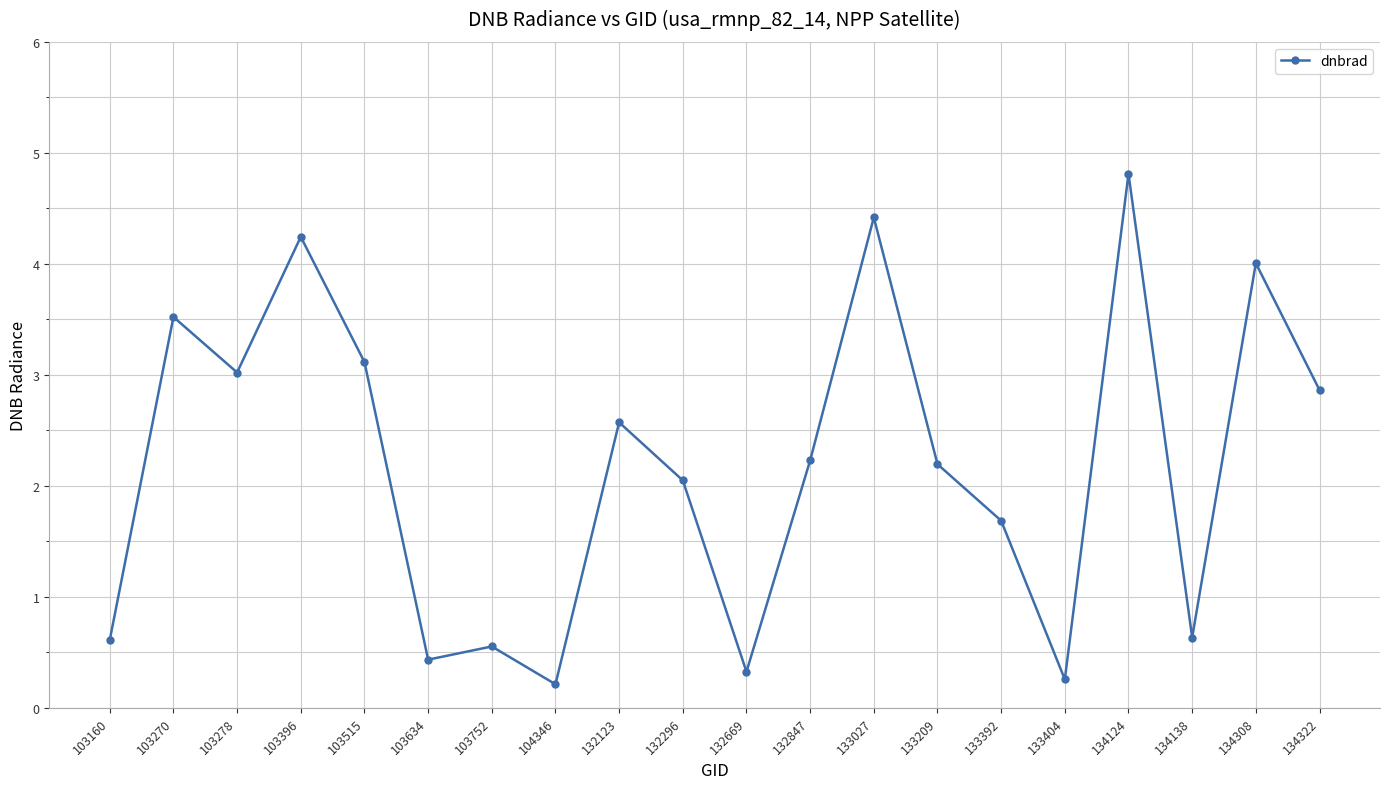

How many data points does each series have?

20